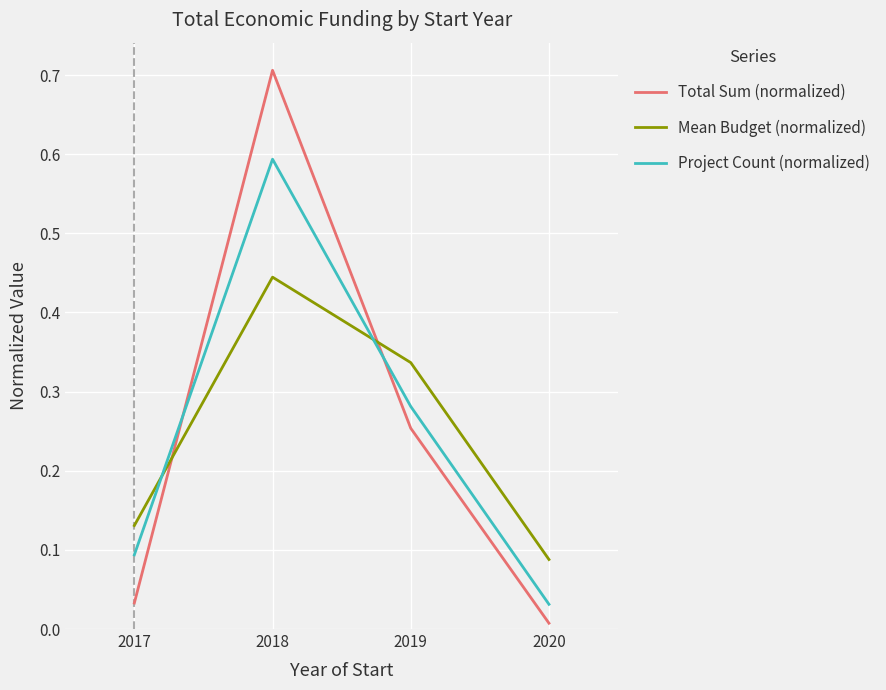

True or false: Mean Budget (normalized) and Project Count (normalized) cross at least once.

True